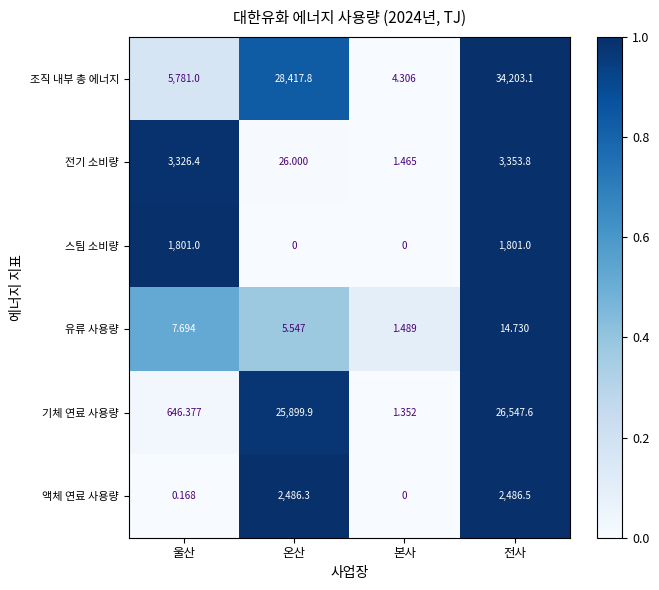

Rank the series at 온산 from highest to lowest value.

조직 내부 총 에너지, 기체 연료 사용량, 액체 연료 사용량, 전기 소비량, 유류 사용량, 스팀 소비량